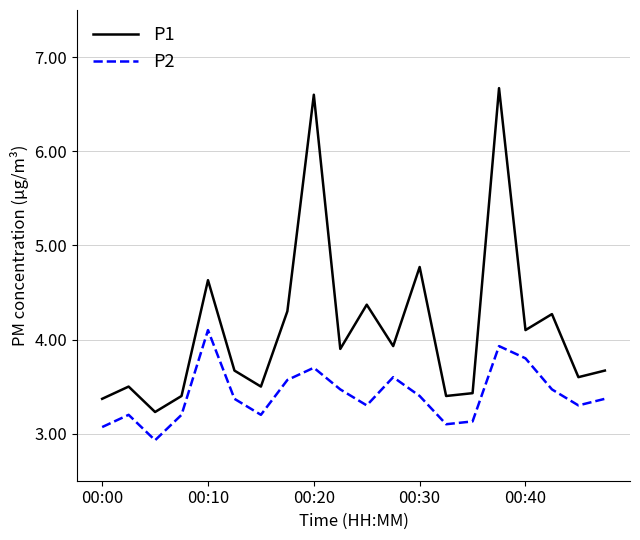

Which series has the widest spread of values?

P1